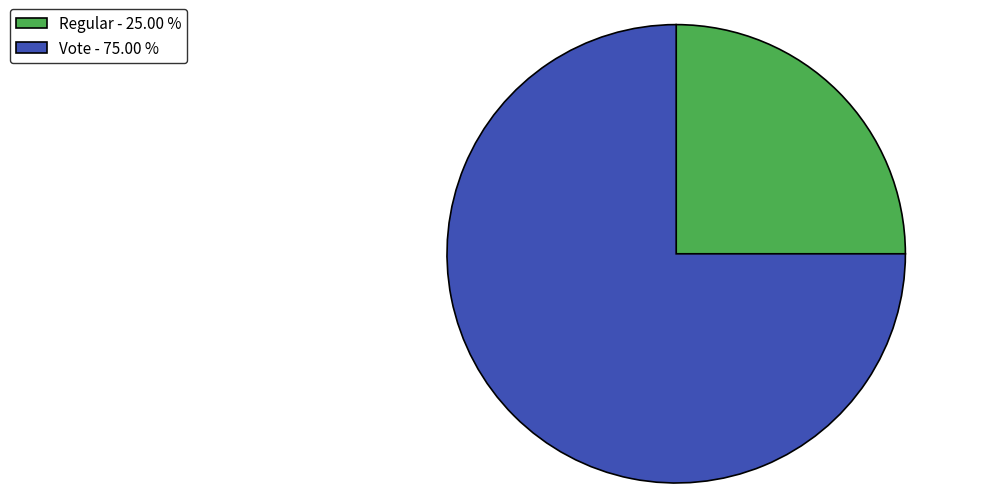

Count the number of slices in the pie.

2